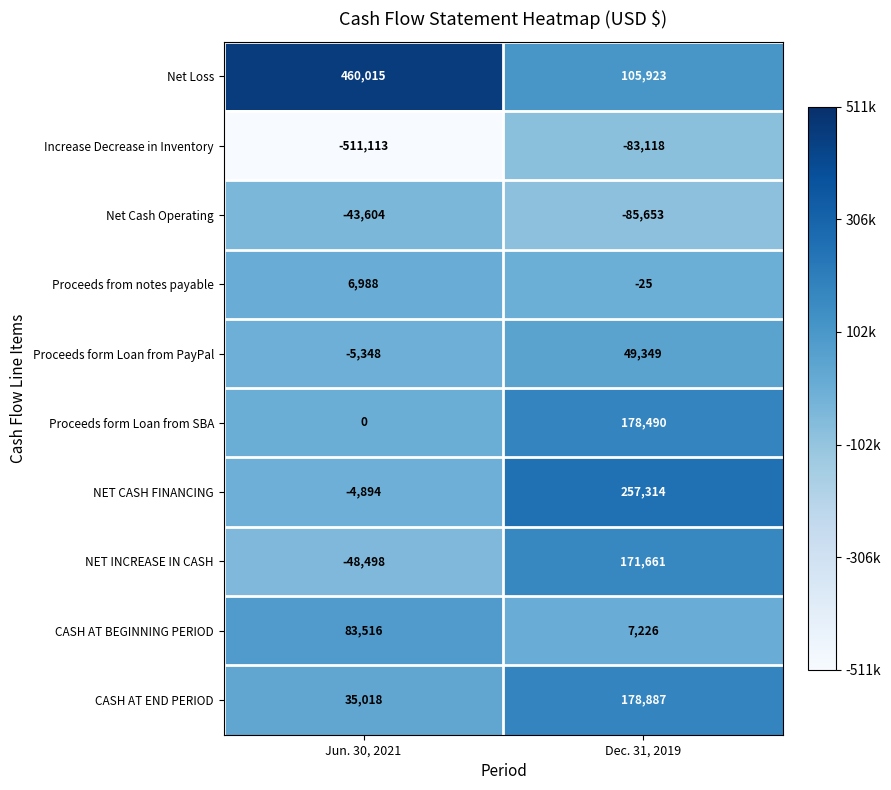

At which label is Proceeds from notes payable closest to 3481?

Dec. 31, 2019